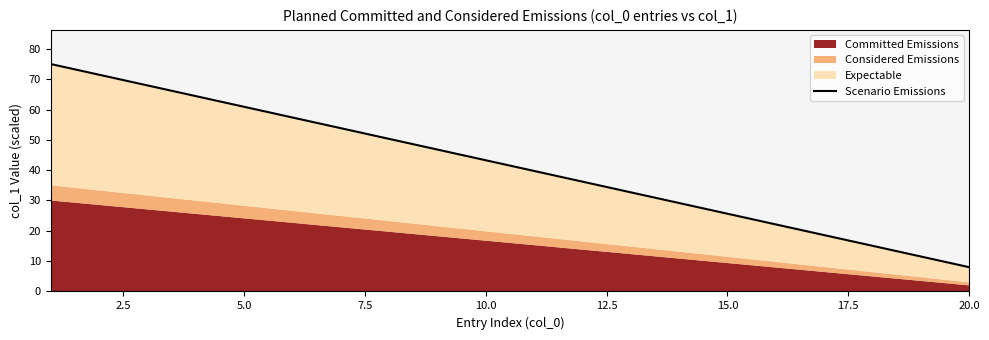

What position from the right is 10.0?

16